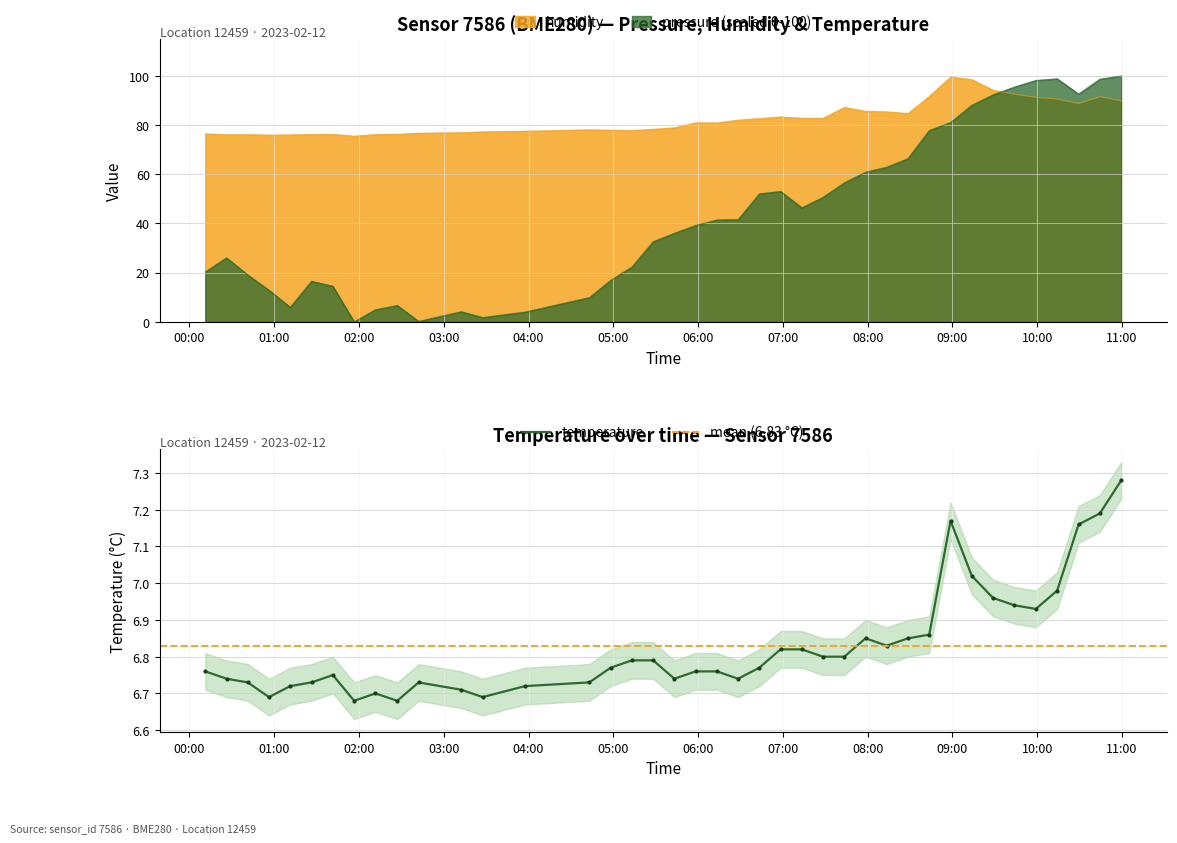

How many lines are shown in the chart?

3